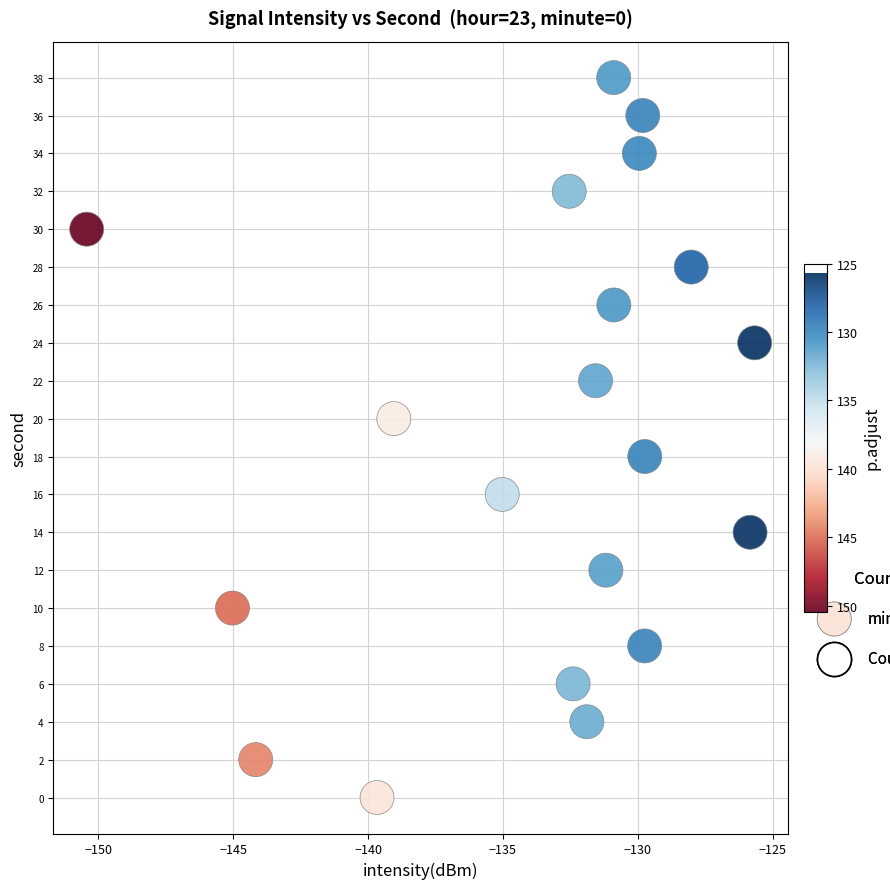

What is the range of Y values (max minus min)?

38